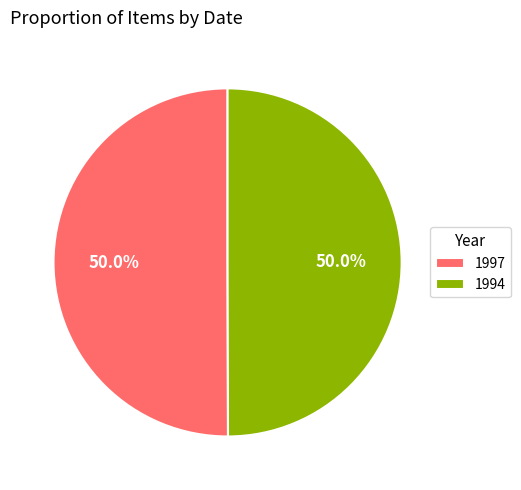

Approximately how many times larger is the value at 1997 compared to 1994?

1.0